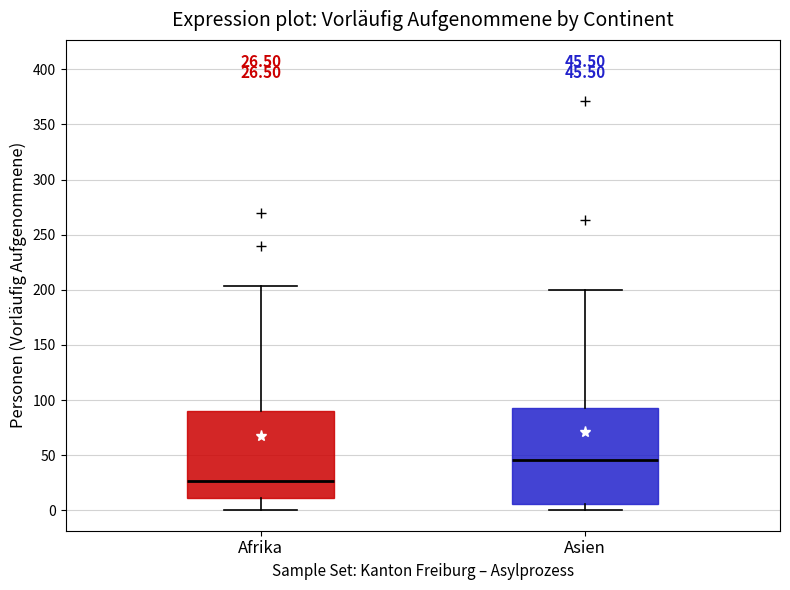

Which box has the lowest median line?

Afrika